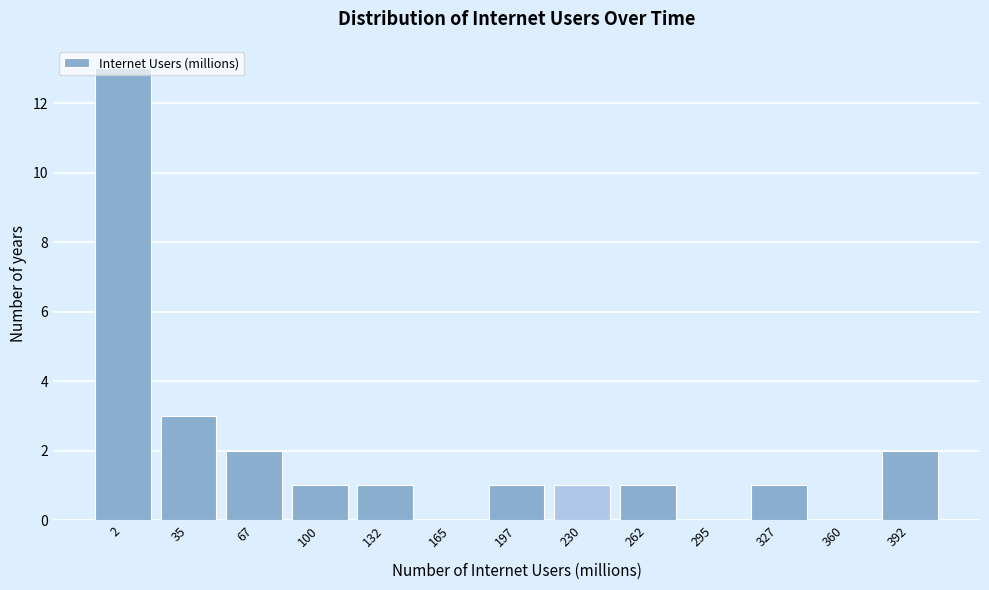

What is the greatest value displayed?

13